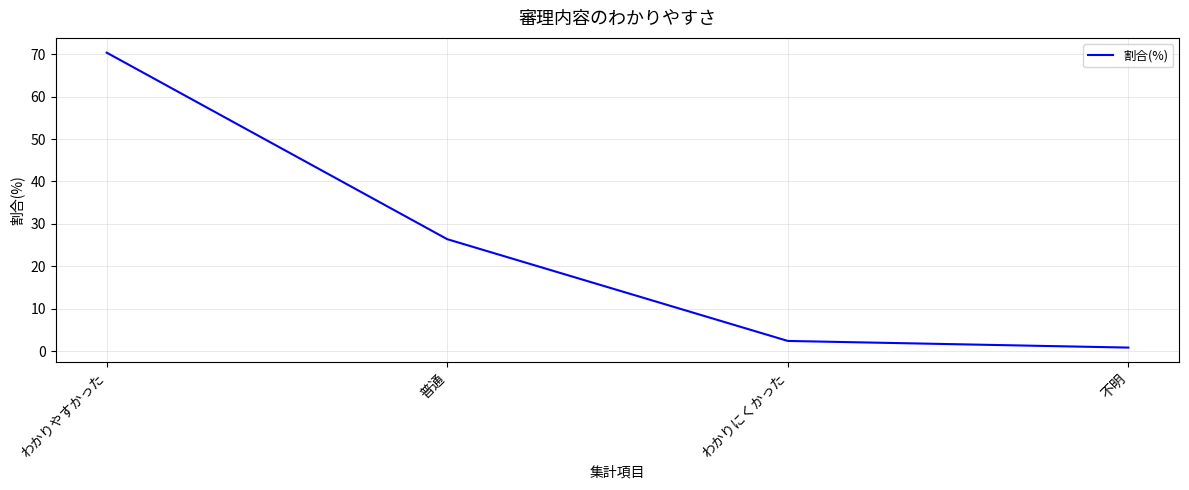

Does the chart display data point markers on the line(s)?

No